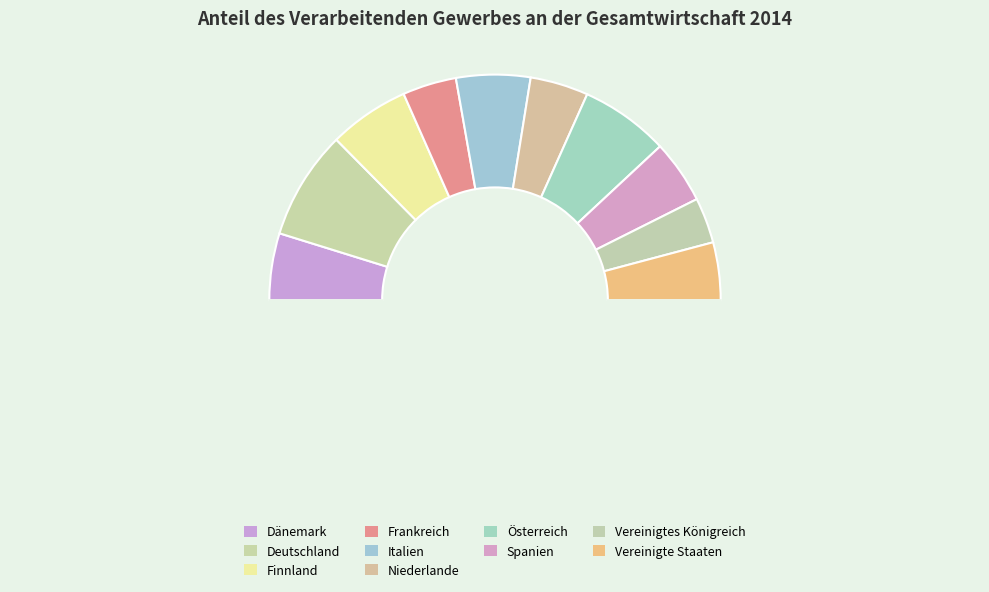

Count the number of slices in the pie.

11